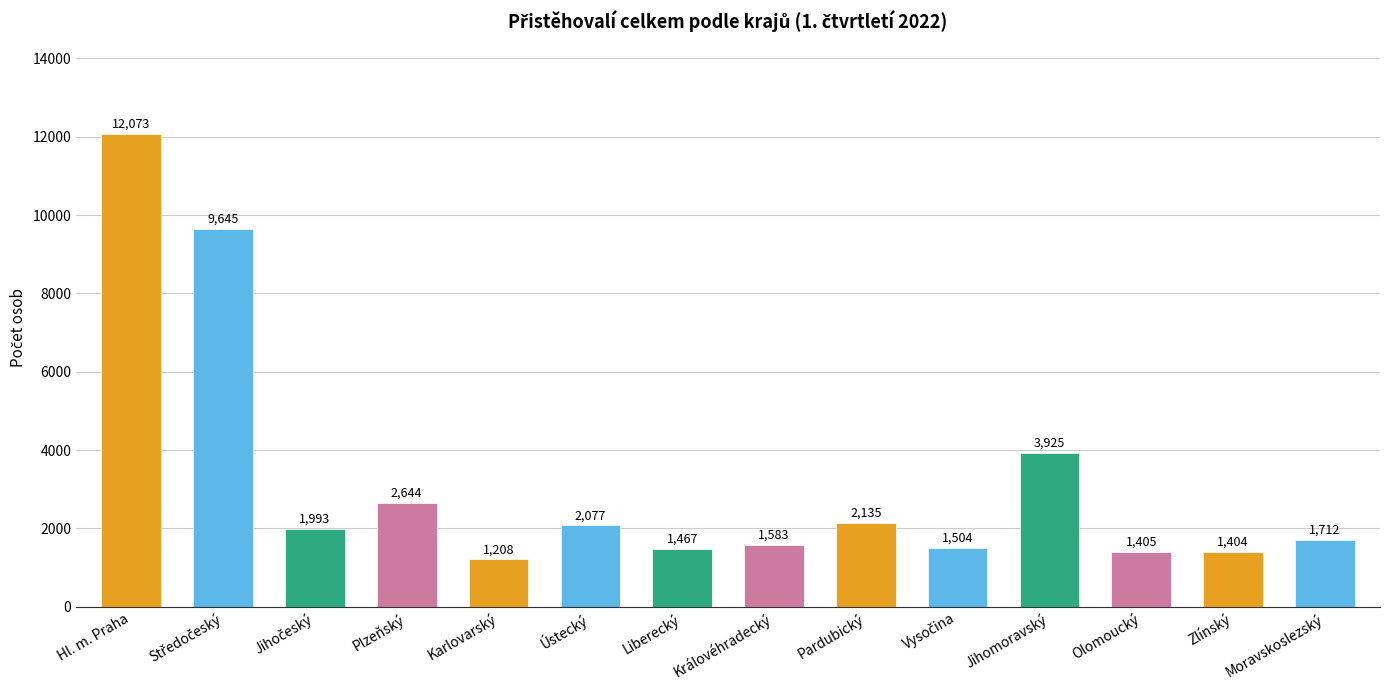

What is the value of the 14th bar from the left?

1712